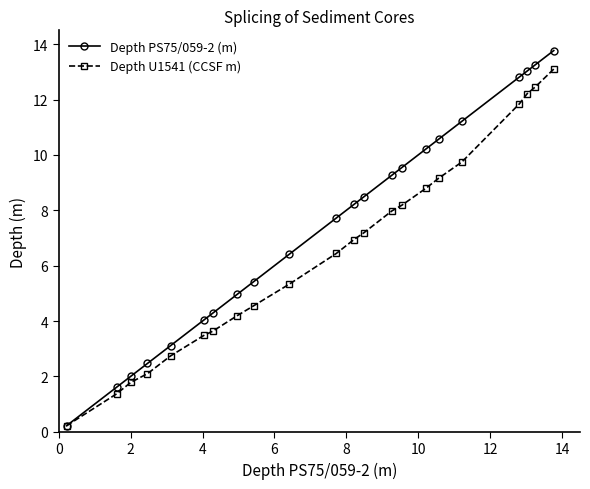

How many values in the Depth U1541 (CCSF m) series are below 6?

10